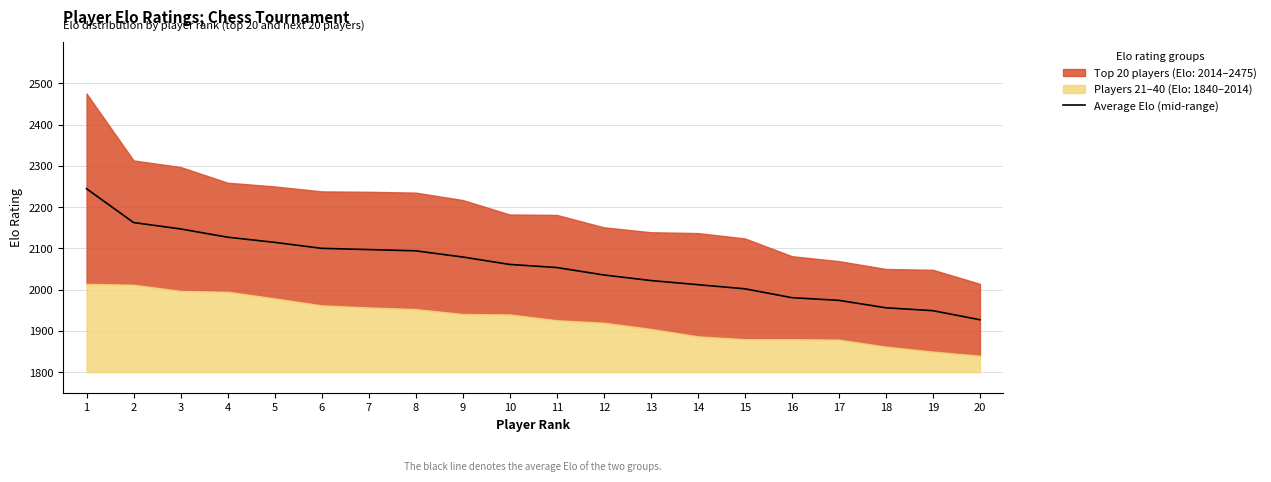

True or false: there are more than 1 points higher than both neighbors.

False